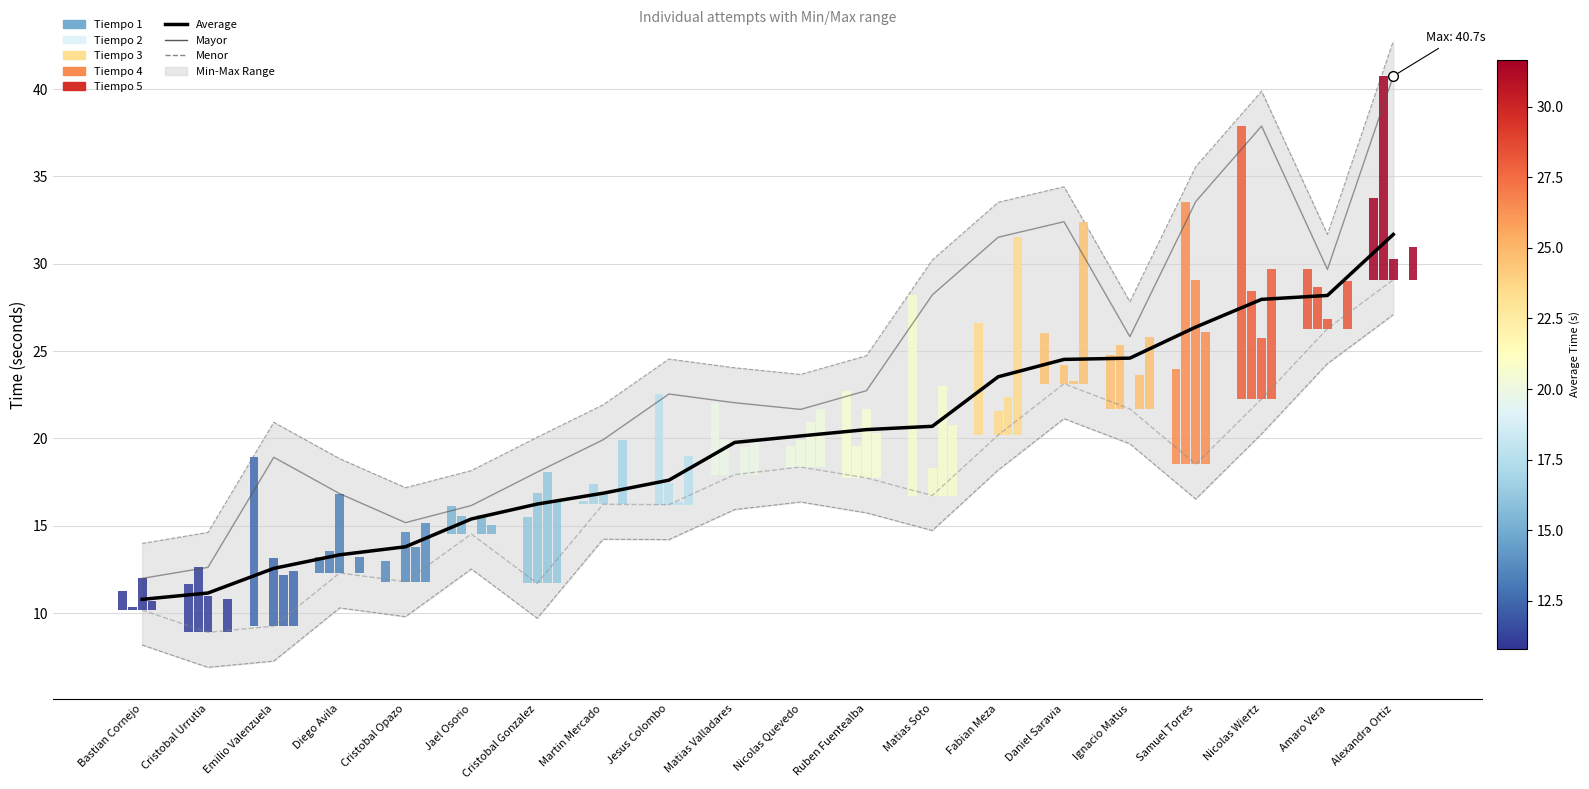

What is the difference between the maximum and second lowest values in the Menor series?

19.8